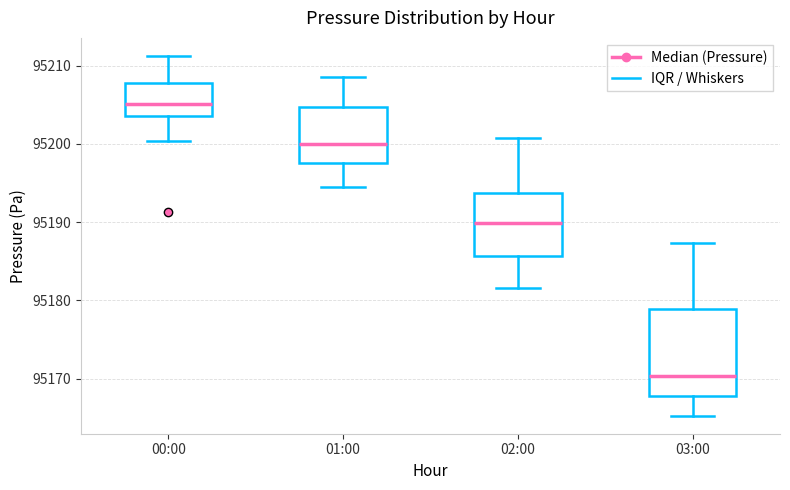

Where is the lower edge of the box for 01:00 on the y-axis? The values are not printed on the chart, so give them approximately, as read against the axis.

95198